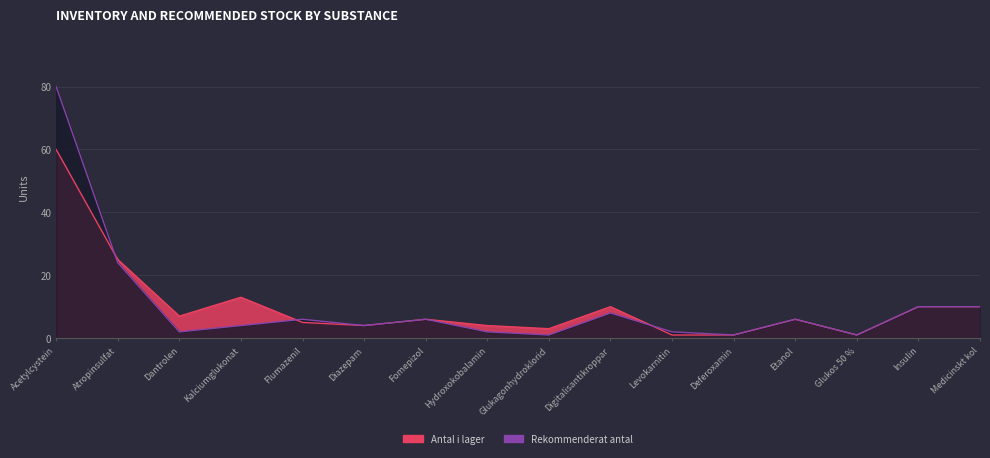

List the series in order of their overall mean, lowest first.

Antal i lager, Rekommenderat antal